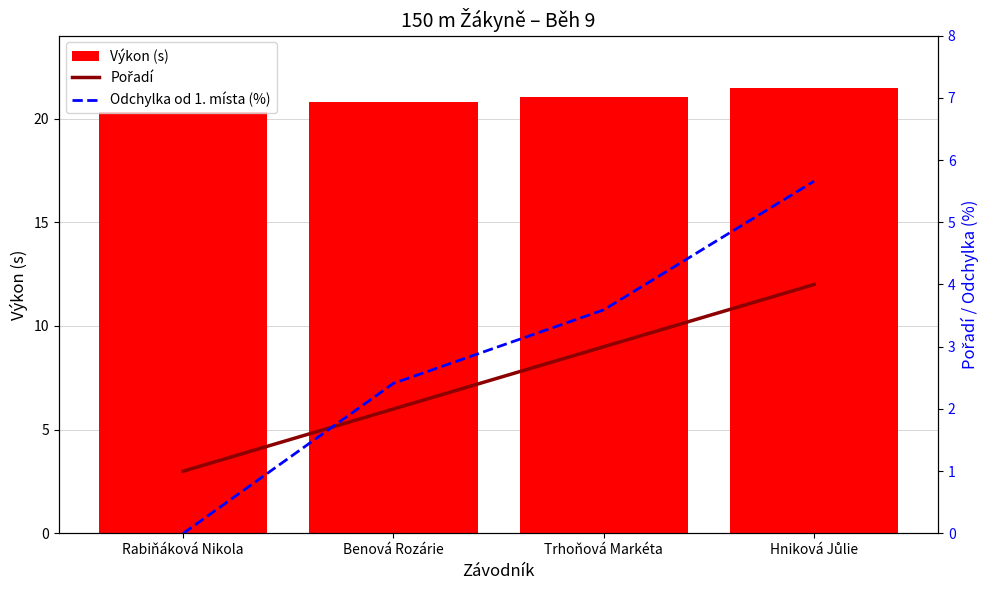

At which category is the sum across all series the highest?

Hniková Jůlie